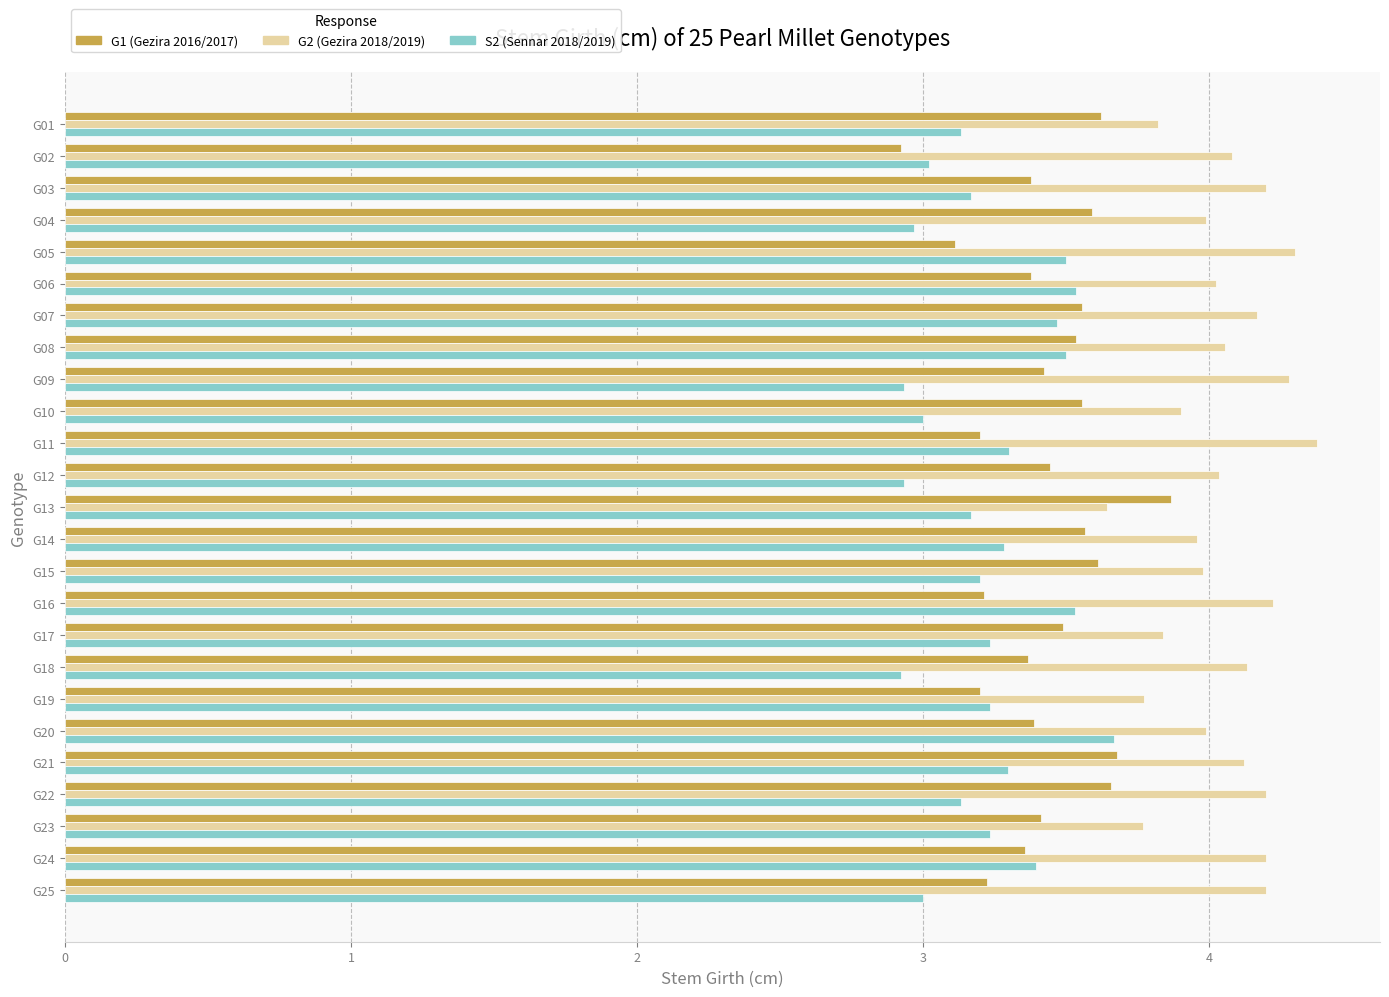

What is the difference between the second highest and minimum values in the G1 (Gezira 2016/2017) series?

0.8